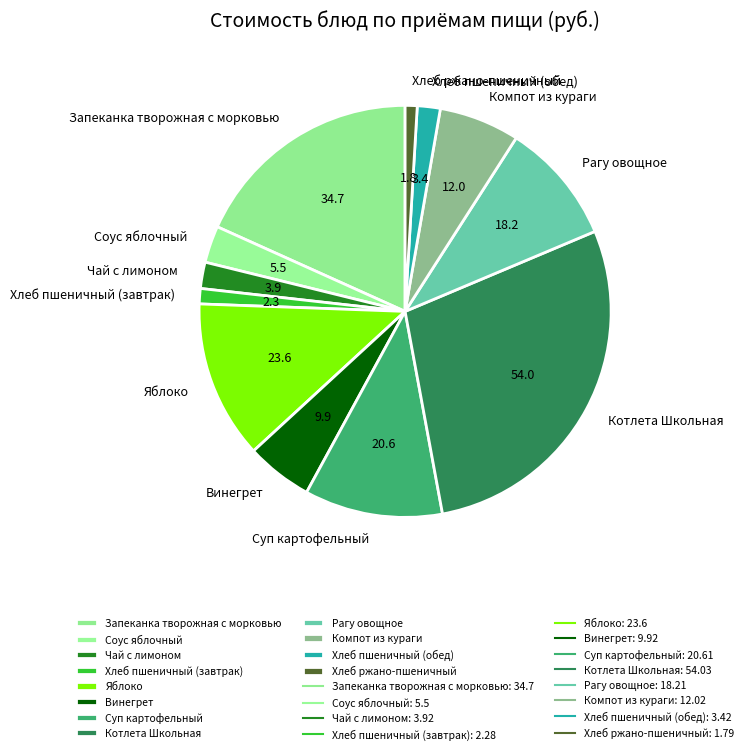

Count the number of slices in the pie.

12